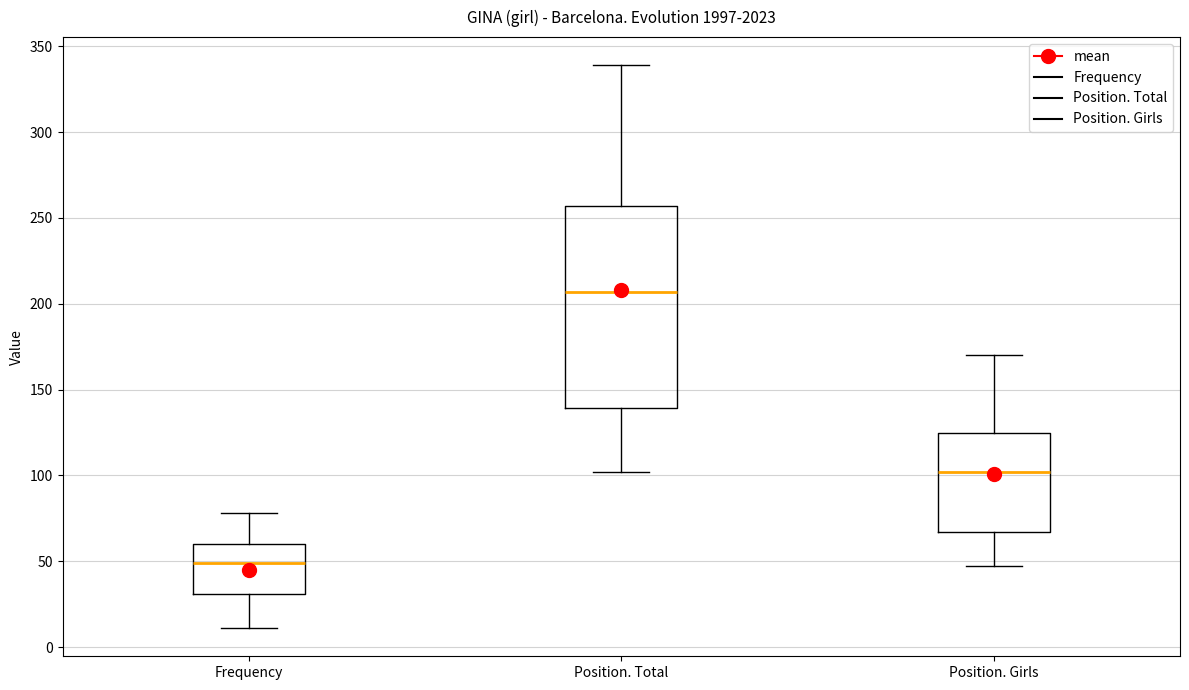

Reading left to right, read every box against the y-axis: the position of its median line, the range the box covers, and the ends of its whiskers. The values are not printed on the chart, so give them approximately, as read against the axis.

Frequency: median 50, box 30 to 60, whiskers 10 to 80
Position. Total: median 205, box 140 to 255, whiskers 100 to 340
Position. Girls: median 100, box 65 to 125, whiskers 45 to 170